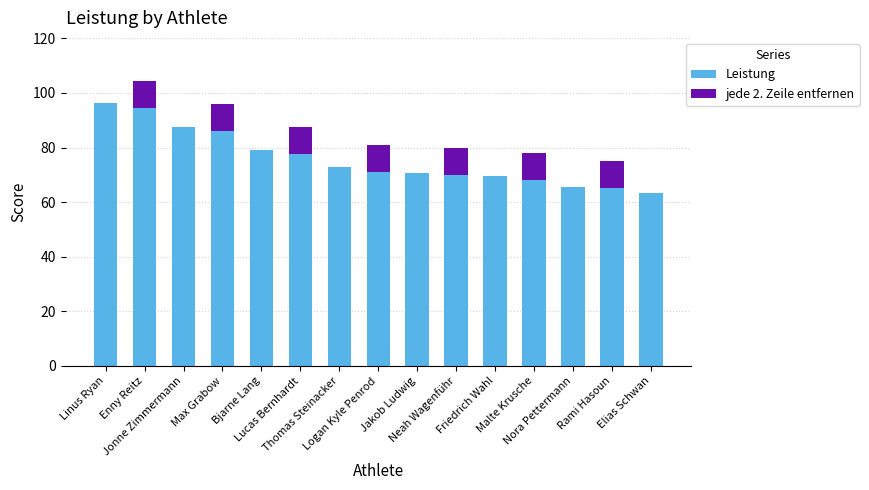

Is it true that Leistung equals 145.8 at Jonne Zimmermann?

False